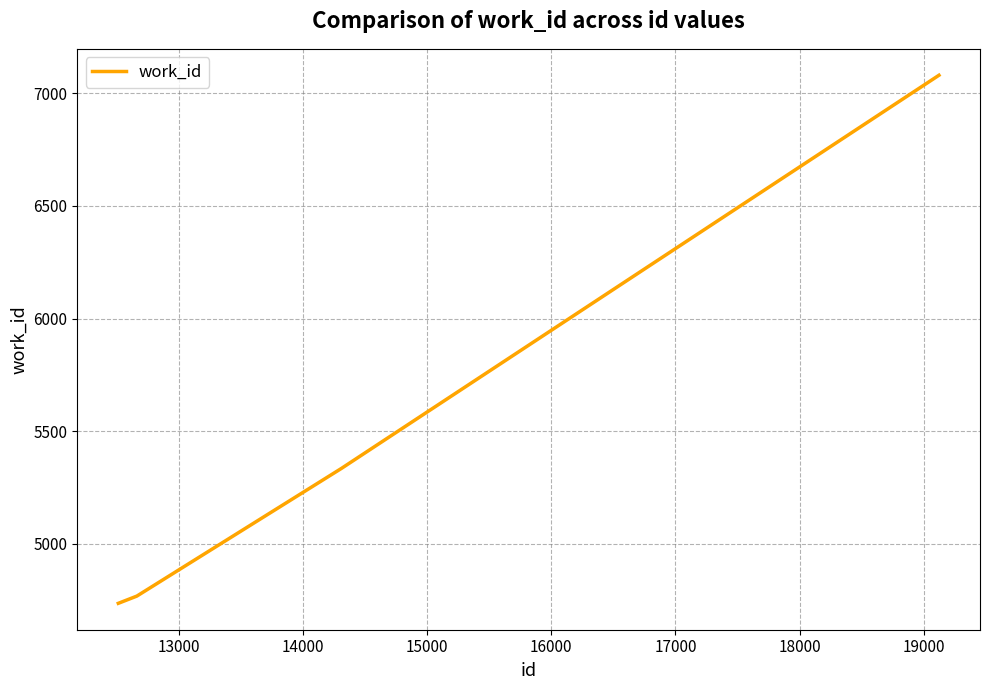

What is the sum of all values?

21919